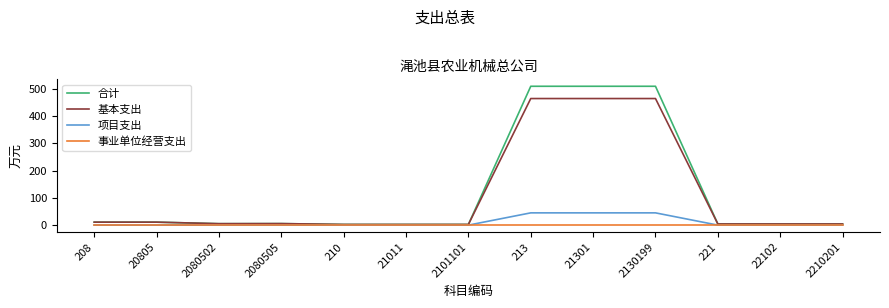

What position from the left is 2210201?

13